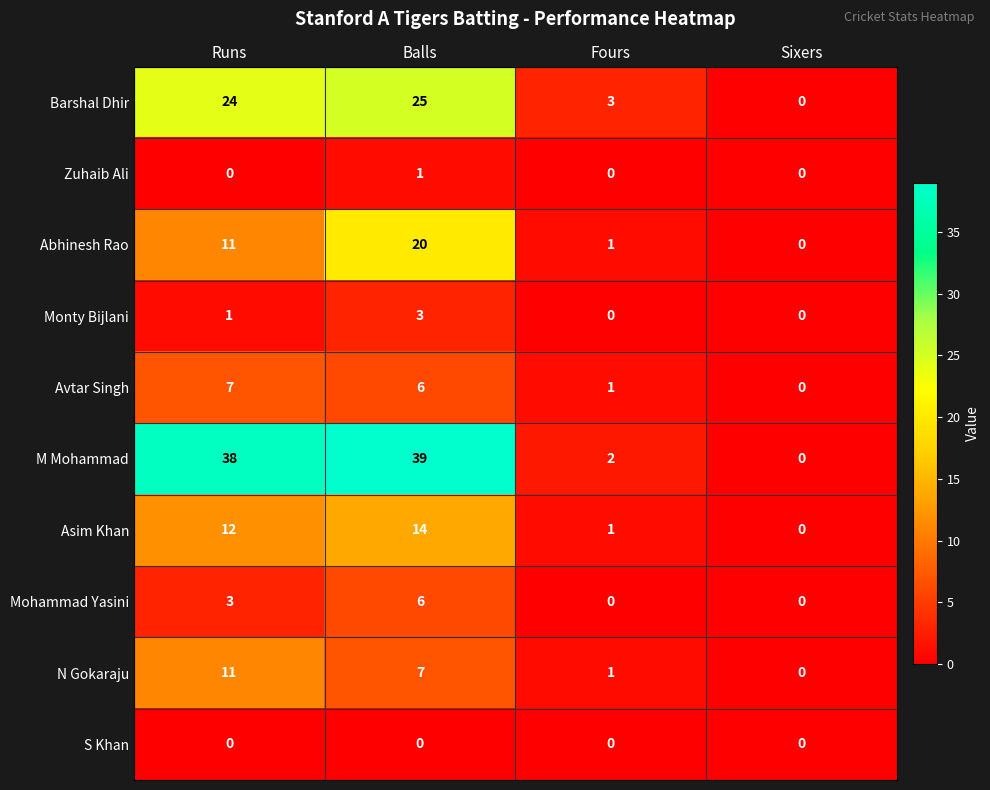

What is the difference between the Mohammad Yasini values at Sixers and Balls?

6